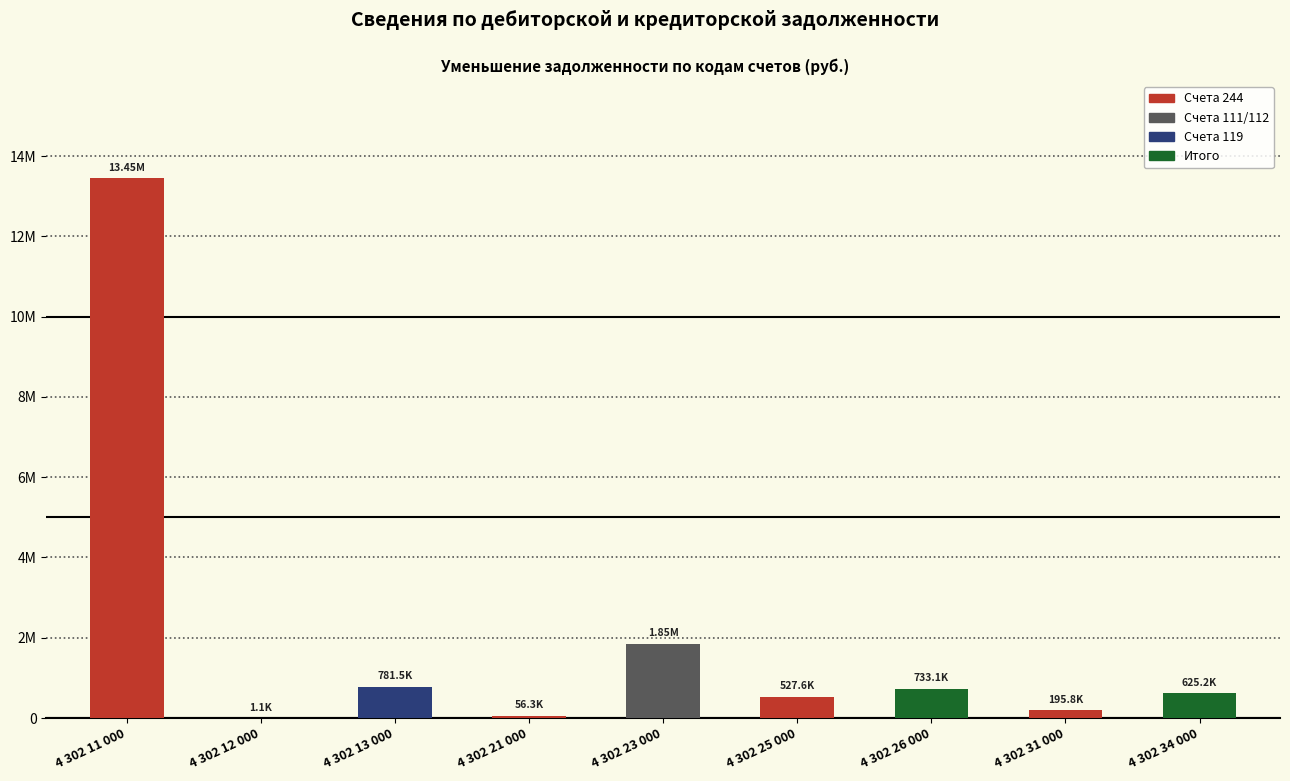

Which has a higher value, 4 302 25 000 or 4 302 26 000?

4 302 26 000